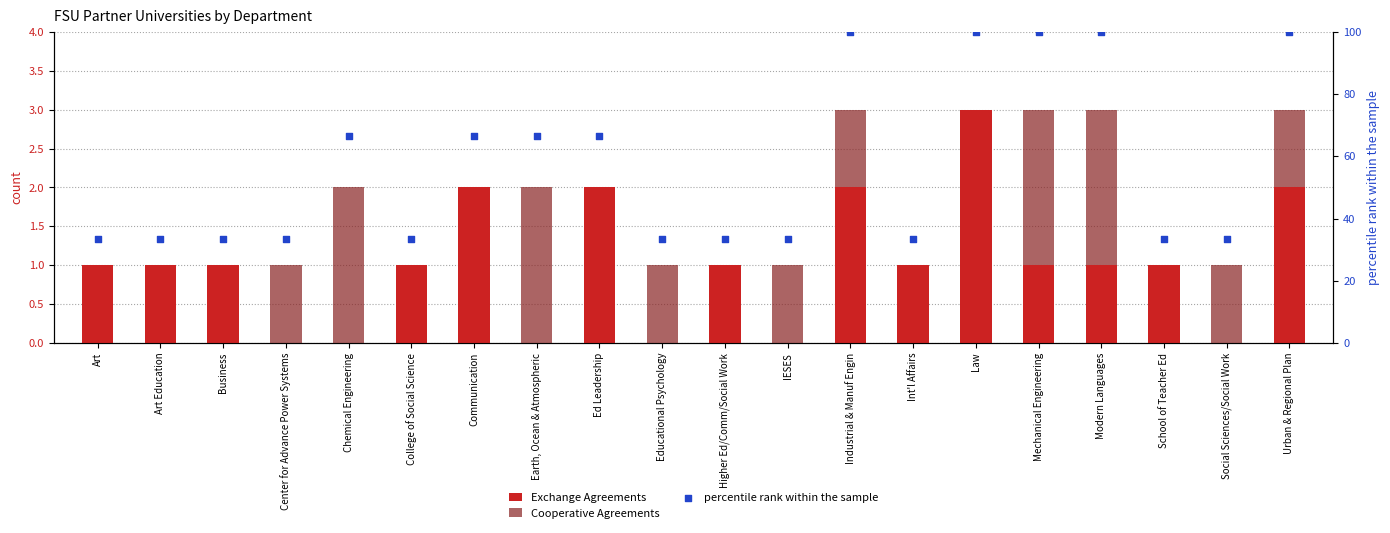

At which category is the sum across all series the highest?

Industrial & Manuf Engin